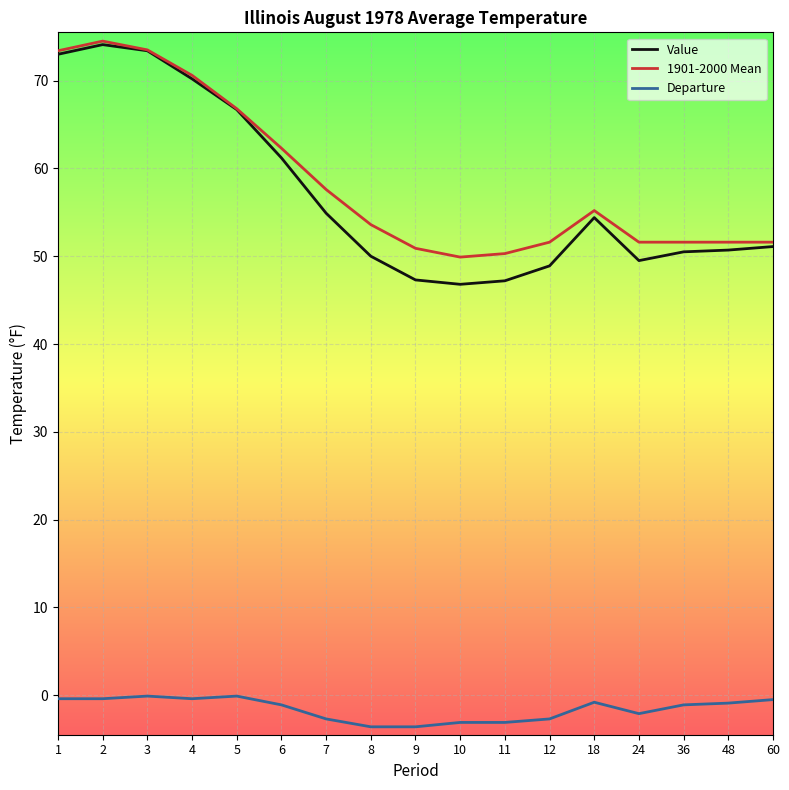

What is the highest value of the 1901-2000 Mean series?

74.5